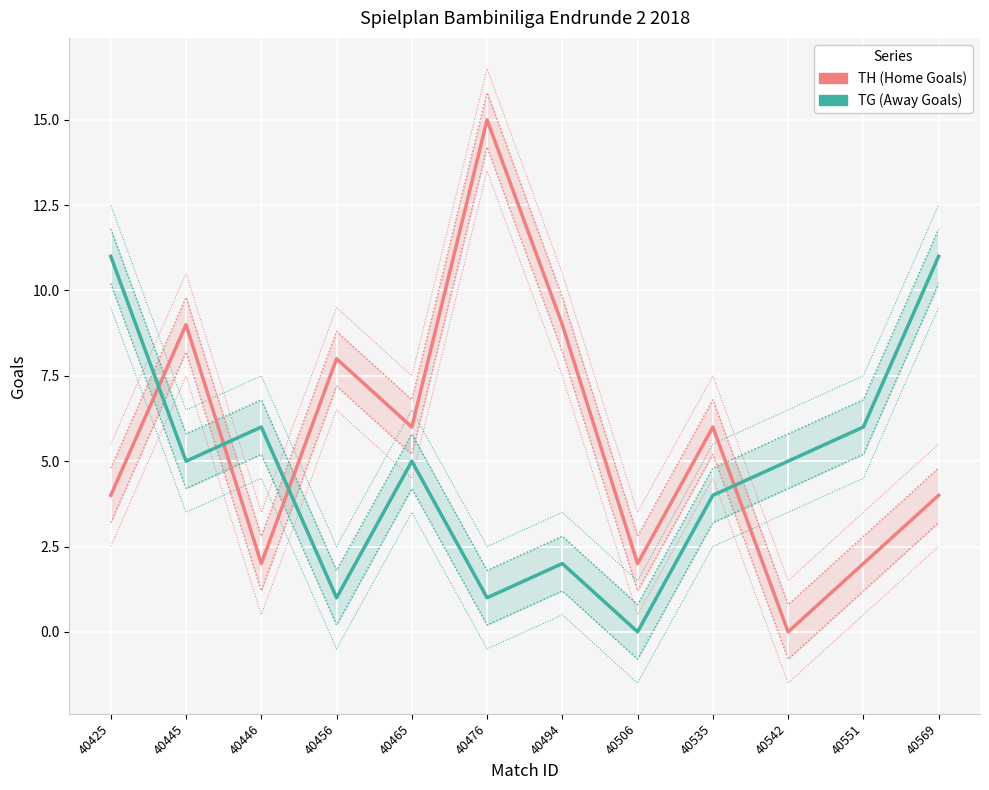

What is the maximum value for TH (Home Goals)?

15